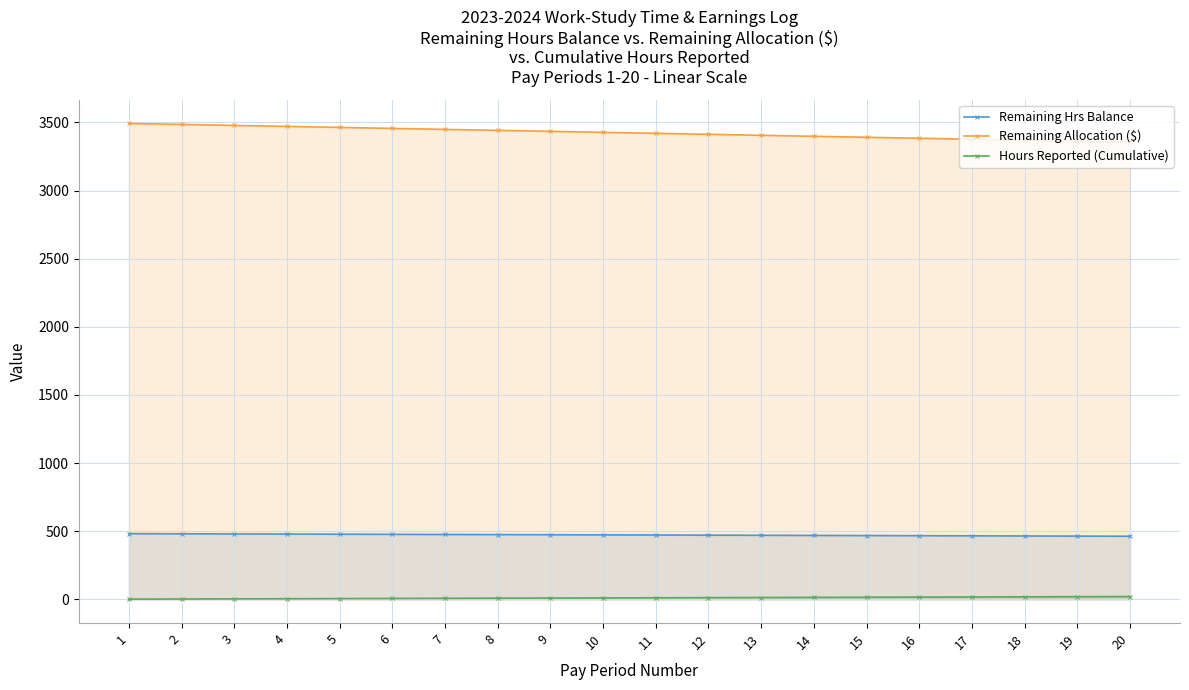

What are all the series names shown in the legend?

Remaining Hrs Balance, Remaining Allocation ($), Hours Reported (Cumulative)